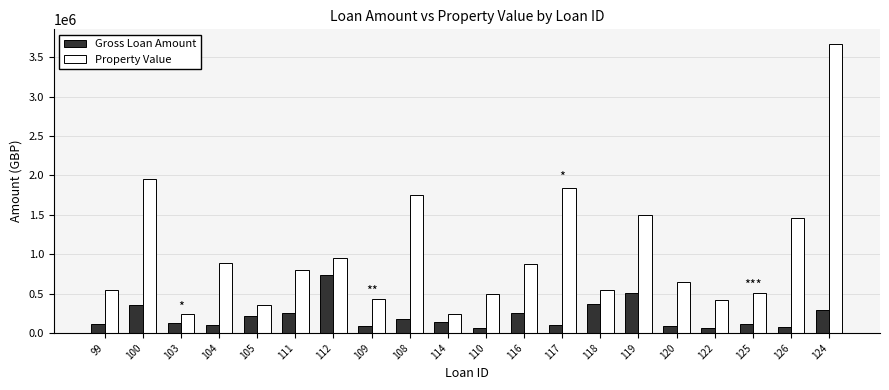

The Property Value series shows 1500000 at 119. True or false?

True